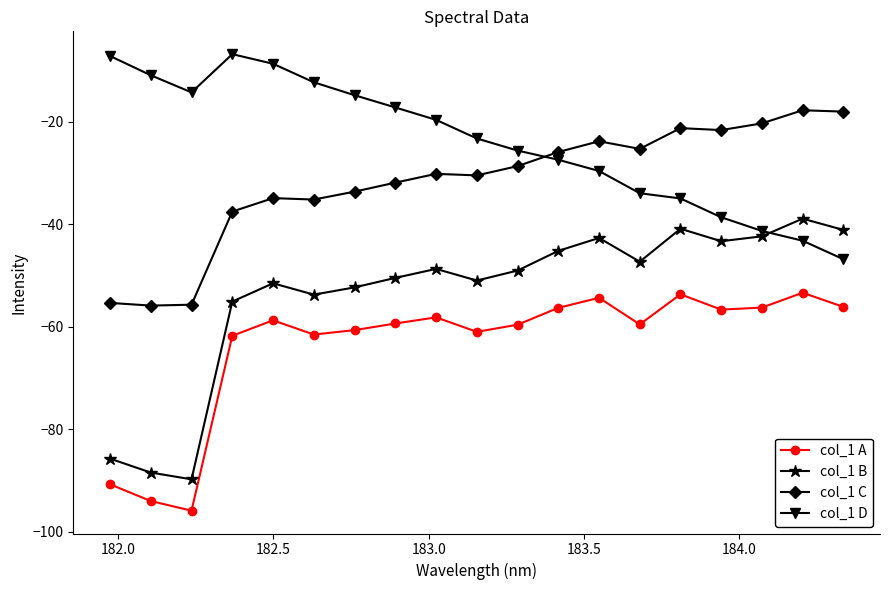

What is the value of the col_1 A point at the 2nd from the left?

-94.0